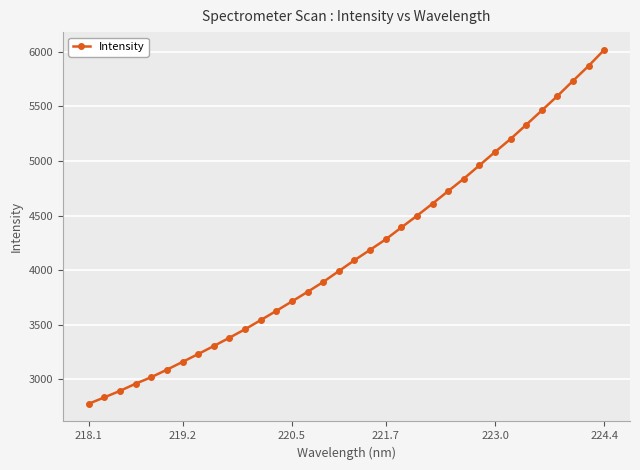

What is the value of the 26th point from the left?

4959.9